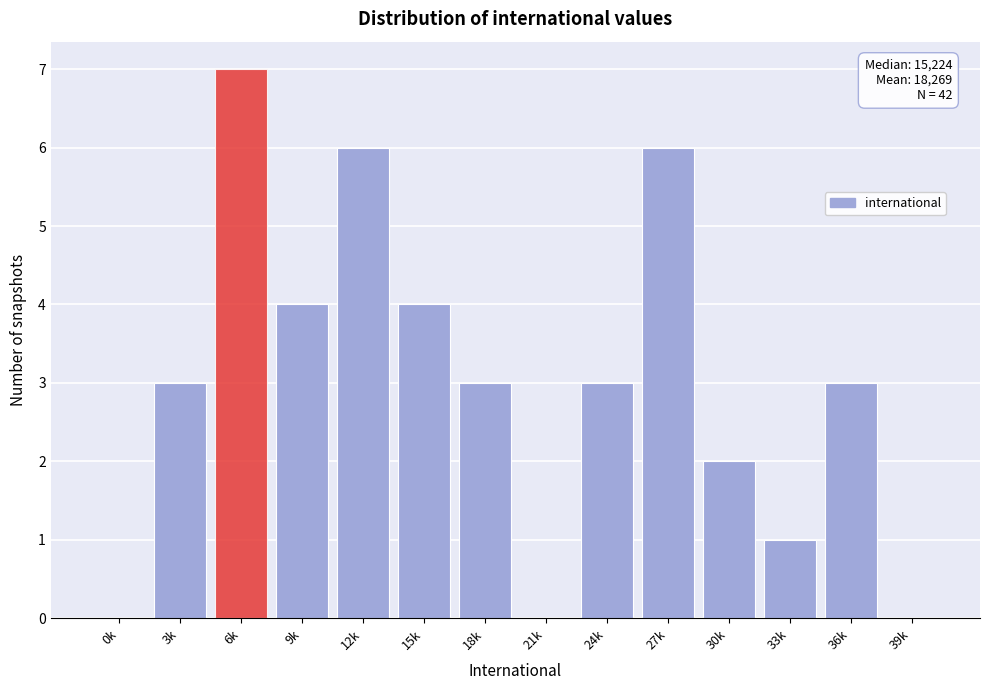

Reading left to right, what are all the values shown in this chart?

0k=0	3k=3	6k=7	9k=4	12k=6	15k=4	18k=3	21k=0	24k=3	27k=6	30k=2	33k=1	36k=3	39k=0